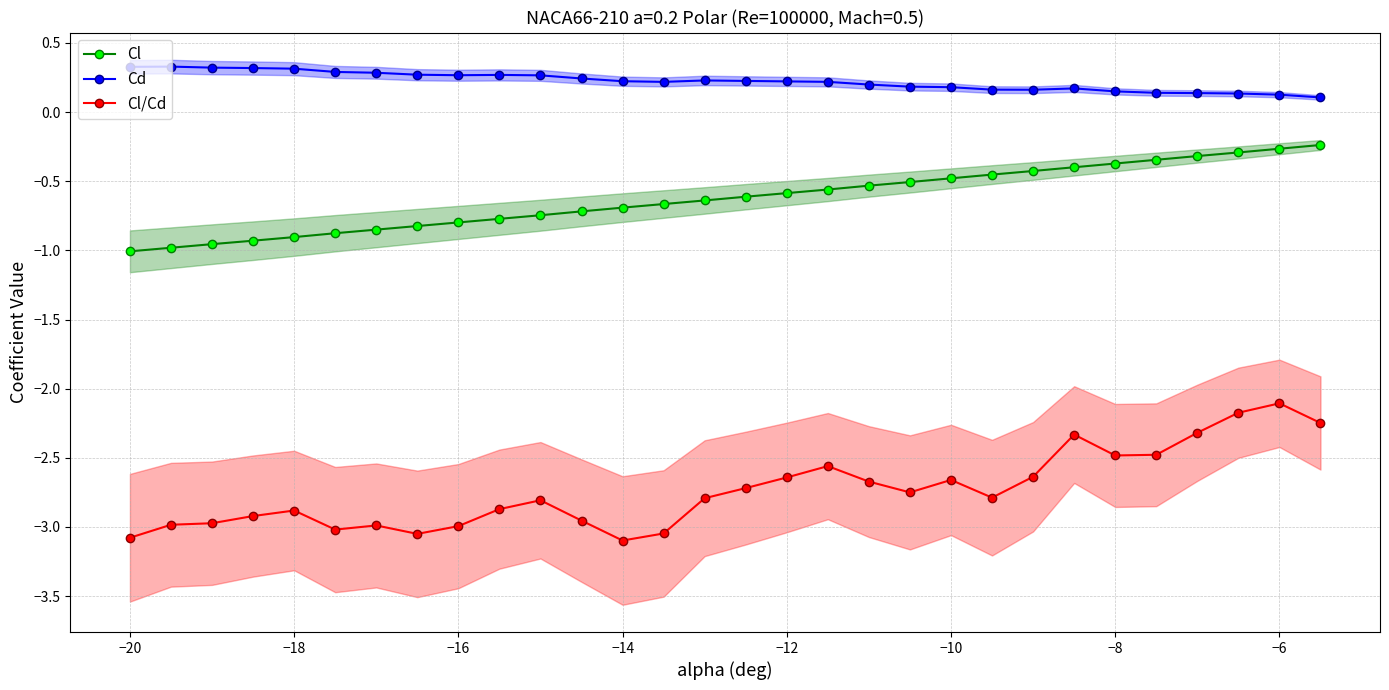

True or false: Cd has a value of 0.3 at −20.

True